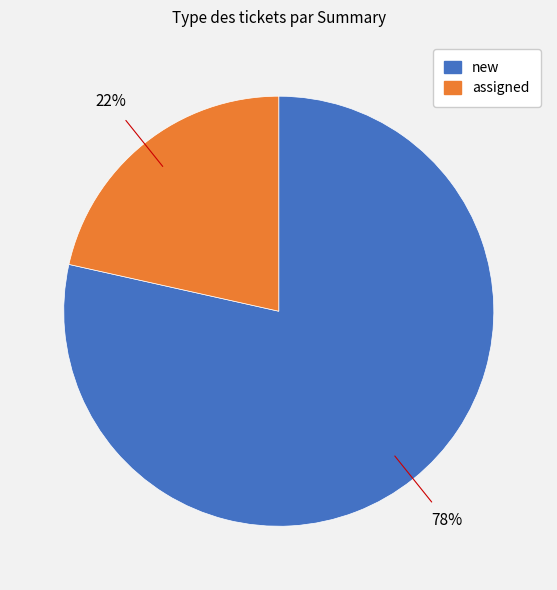

To the nearest percent, what is the average slice percentage?

50%